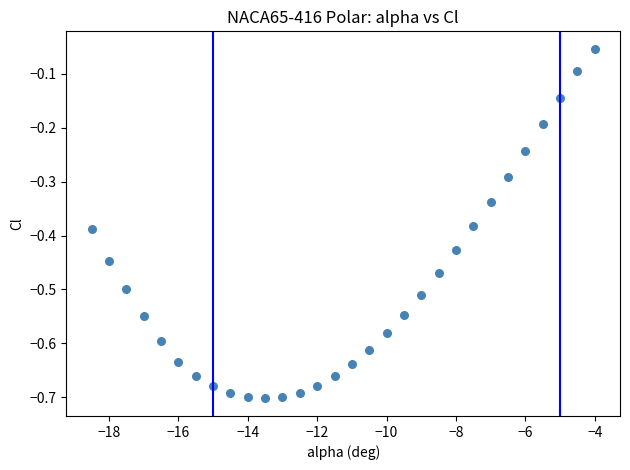

What is the range of X values (max minus min)?

14.5